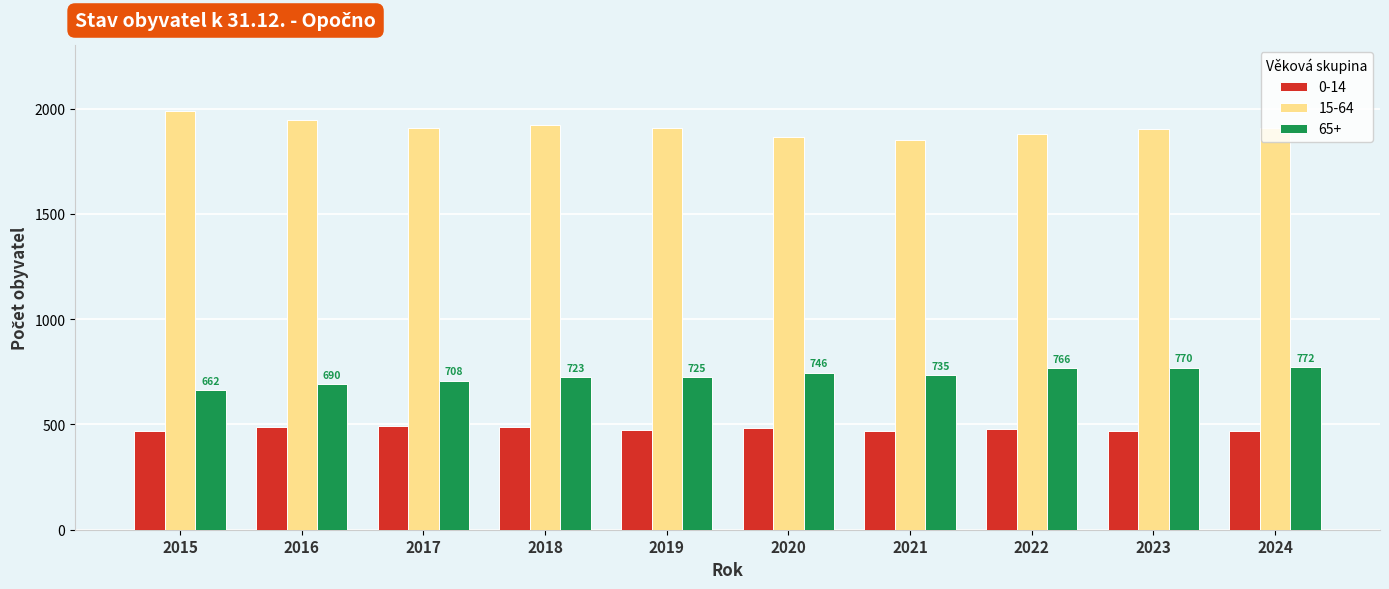

Count the number of data series in this chart.

3